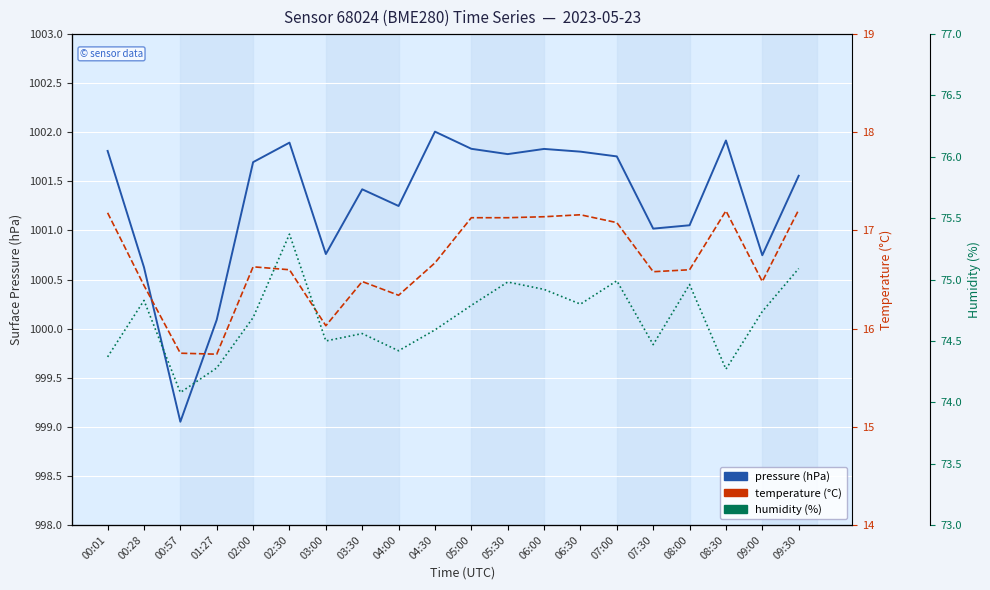

What is the difference between the highest and lowest values at 06:00?

984.7